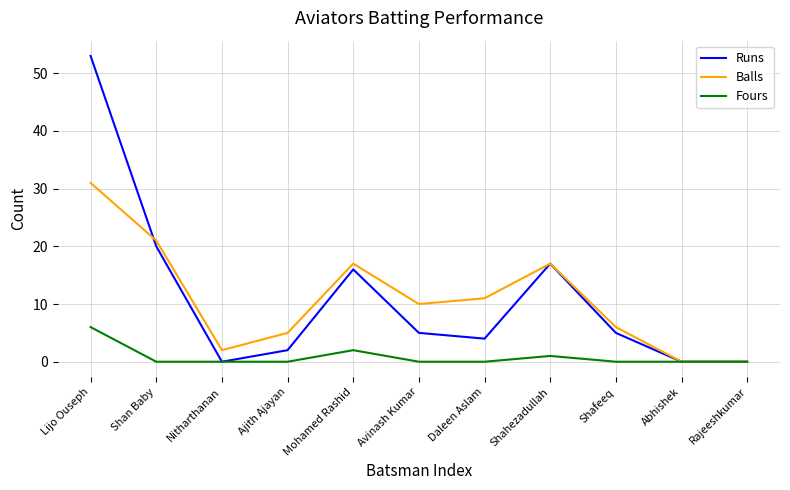

What is the total value across all series at Daleen Aslam?

15